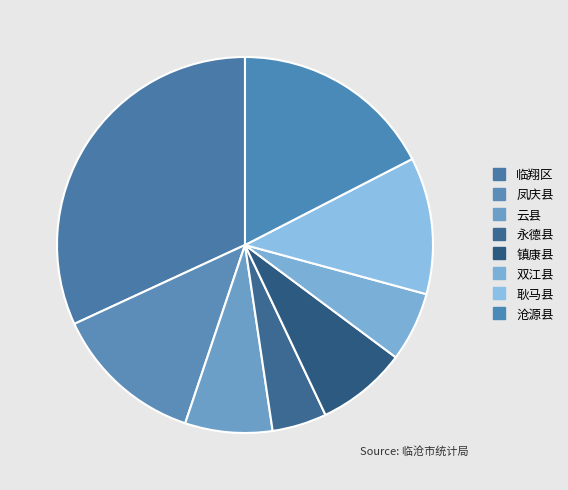

Rank the categories by value from highest to lowest.

临翔区, 沧源县, 凤庆县, 耿马县, 镇康县, 云县, 双江县, 永德县